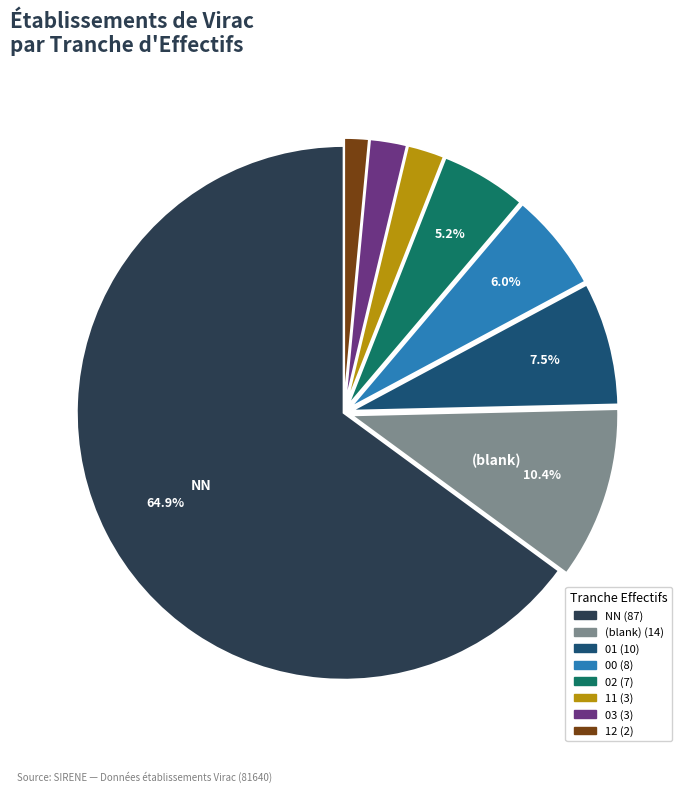

Count the number of slices in the pie.

8